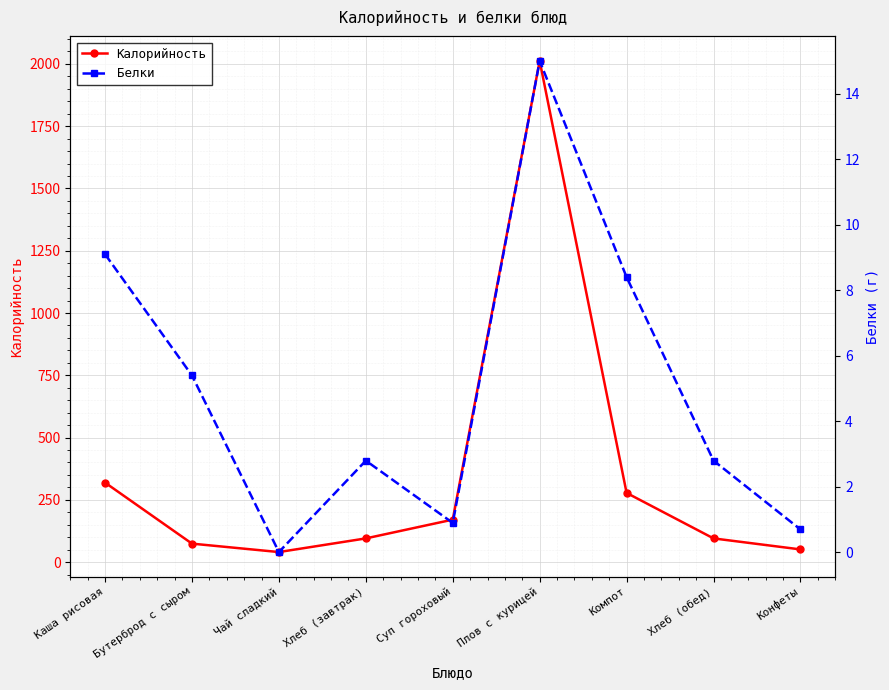

At which label does Белки first exceed 2?

Каша рисовая